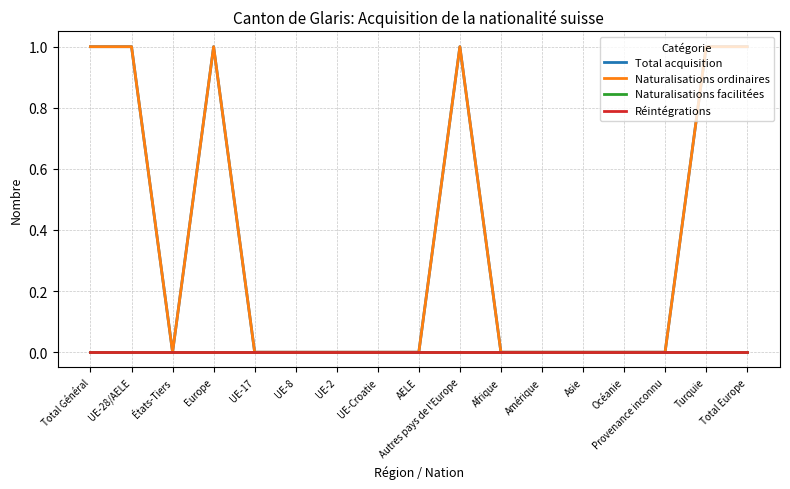

How many interior local peaks does the Total acquisition series have?

2